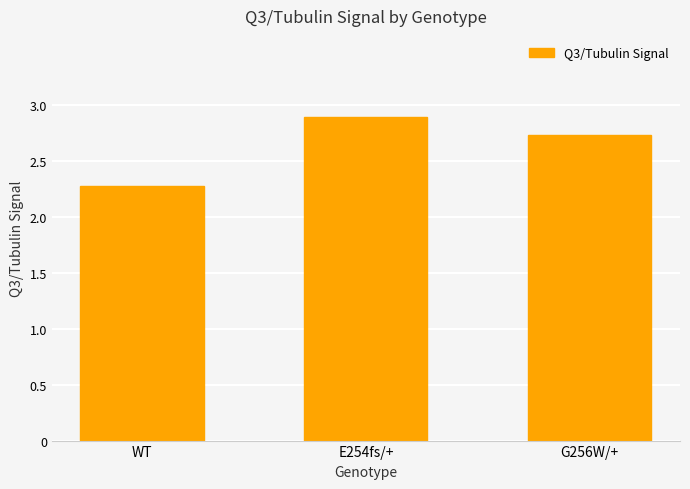

List the labels in order of value, largest first.

E254fs/+, G256W/+, WT